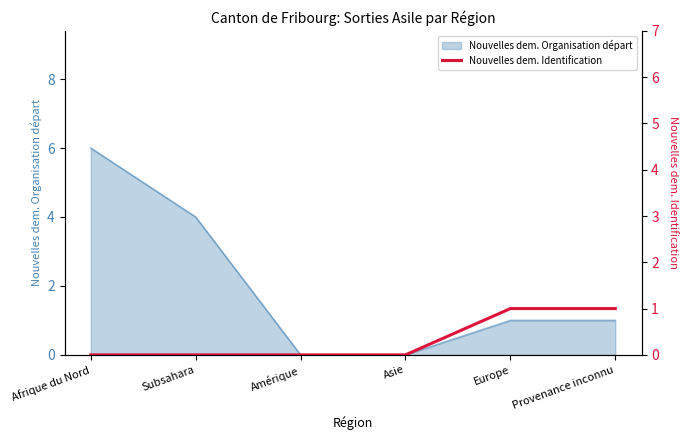

What is the highest value of the Nouvelles dem. Organisation départ series?

6